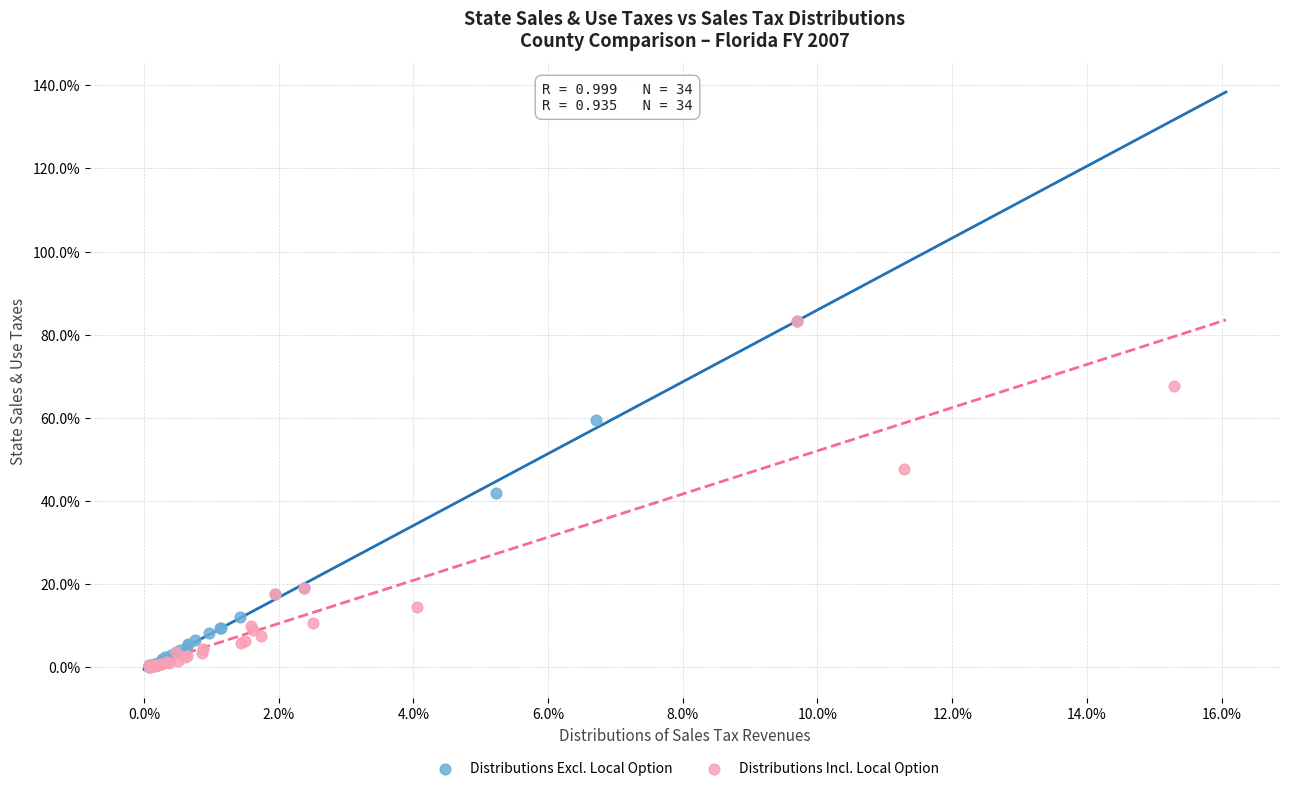

What are all the series names shown in the legend?

Distributions Excl. Local Option, Distributions Incl. Local Option